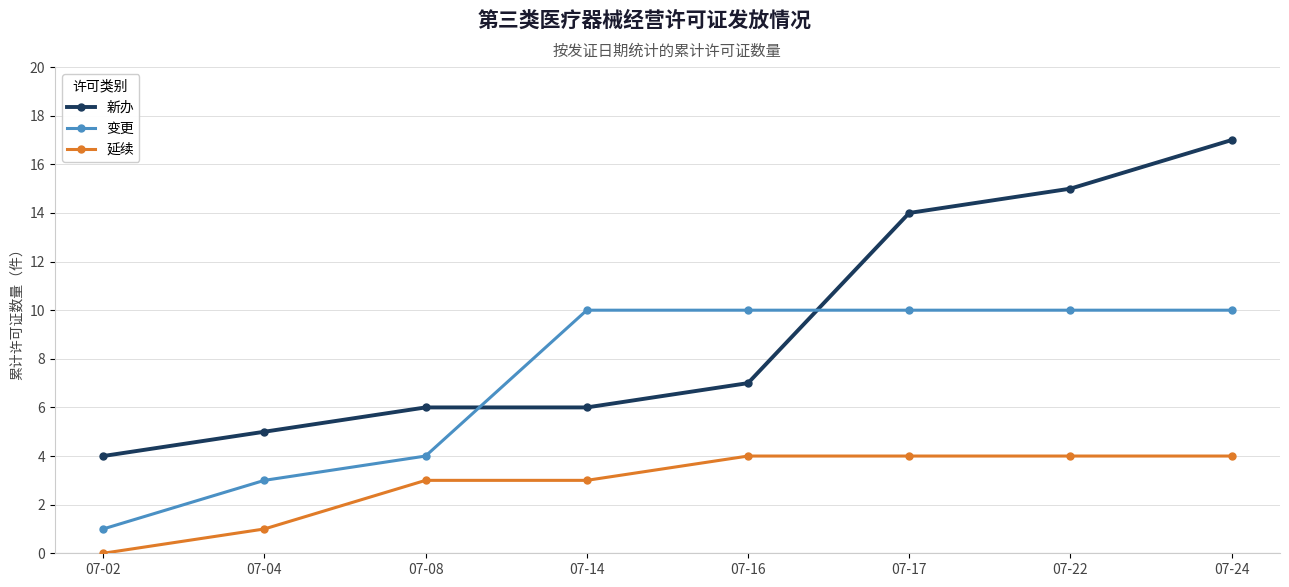

The 变更 series shows 10 at 07-24. True or false?

True